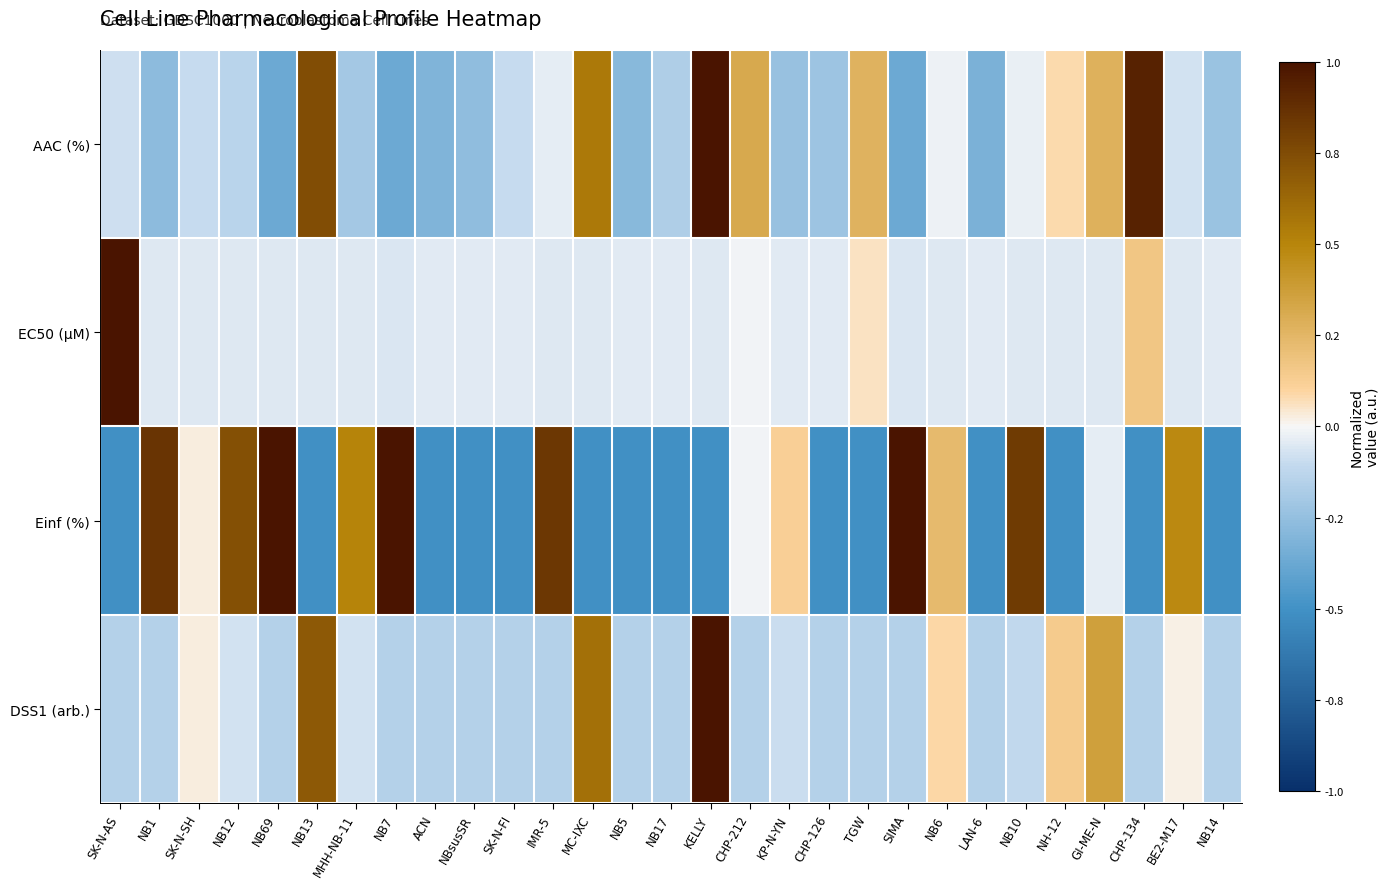

At how many categories does at least one series exceed 0?

21